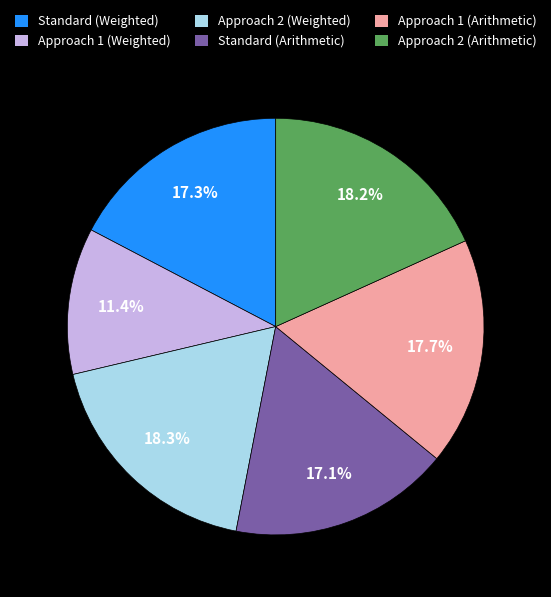

To the nearest percent, what portion does Approach 1 (Arithmetic) represent?

18%